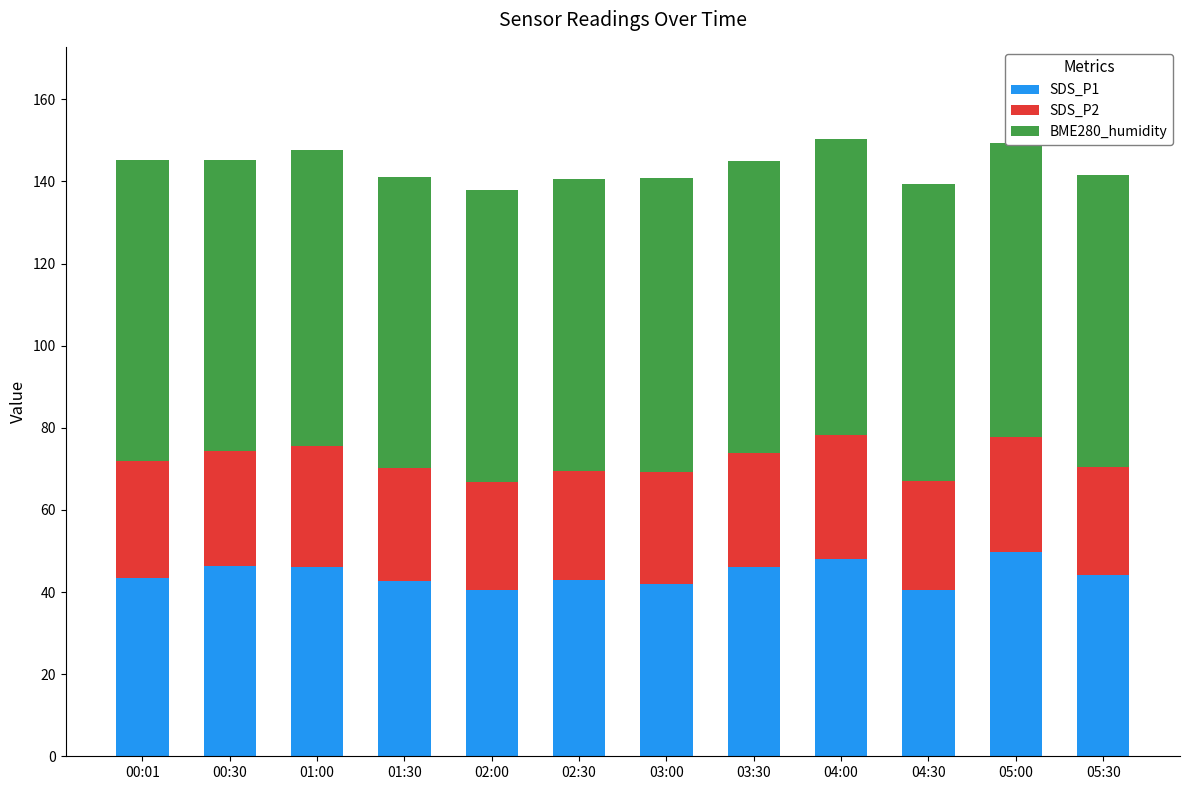

What is the minimum value for SDS_P1?

40.4